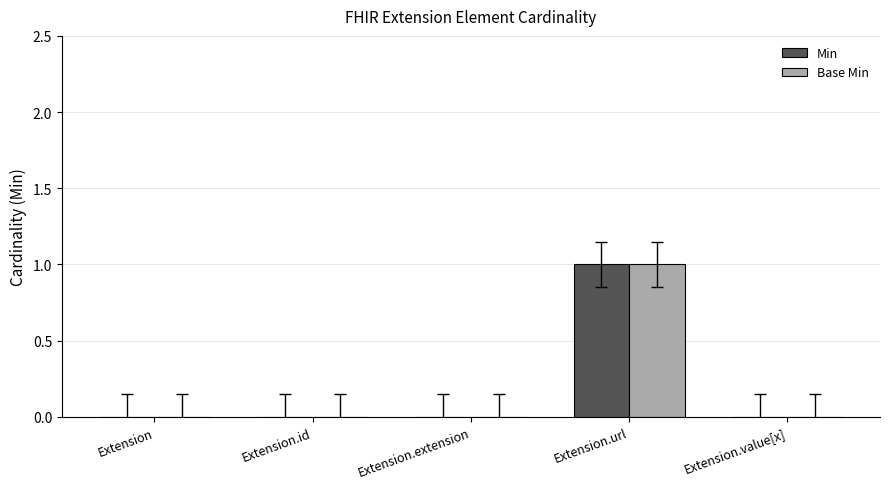

The value of Min at Extension.extension is 0. True or false?

True